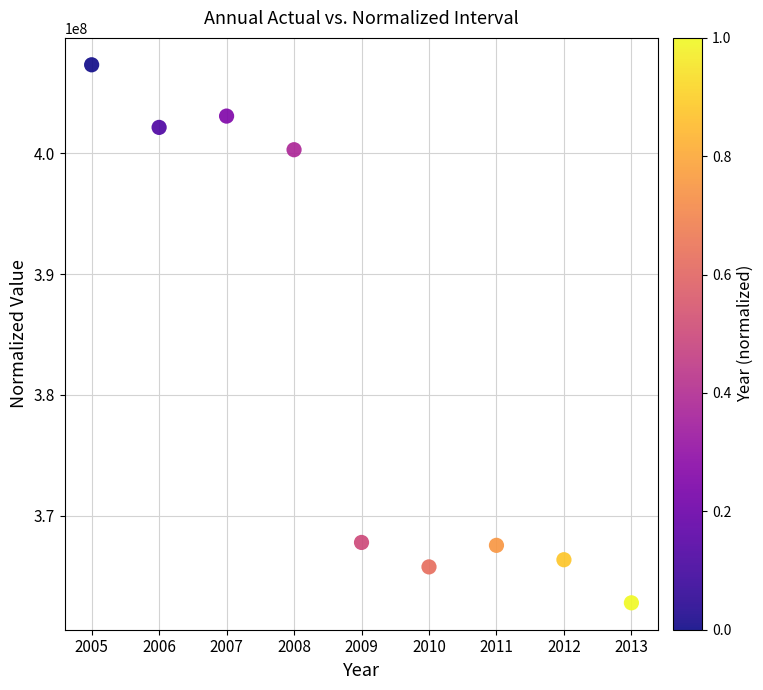

What Y value in the scatter plot is closest to 385058464?

400312070.1